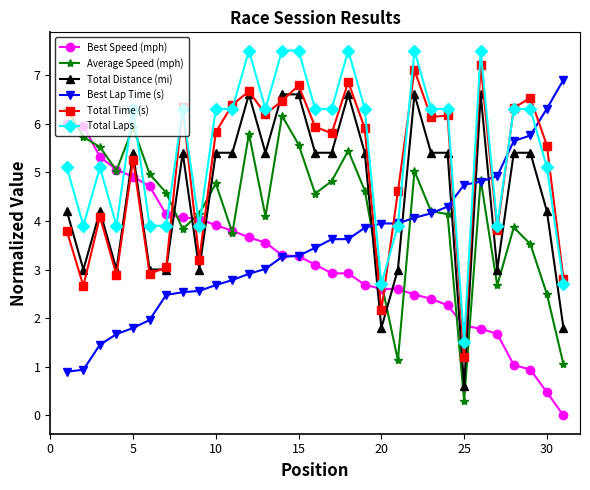

Which series ends up on top after the final intersection of Total Distance (mi) and Best Speed (mph)?

Total Distance (mi)